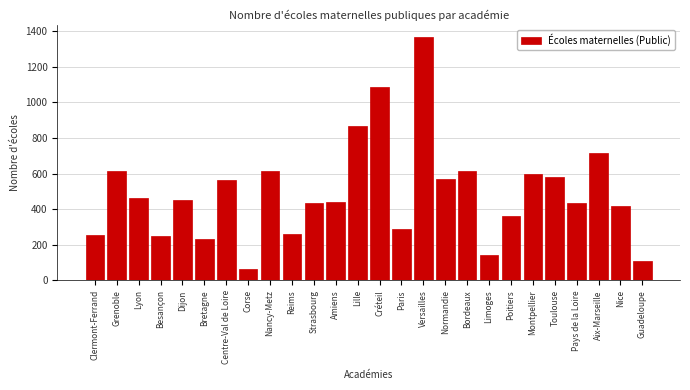

What is the sum of the values at Amiens and Centre-Val de Loire?

1009